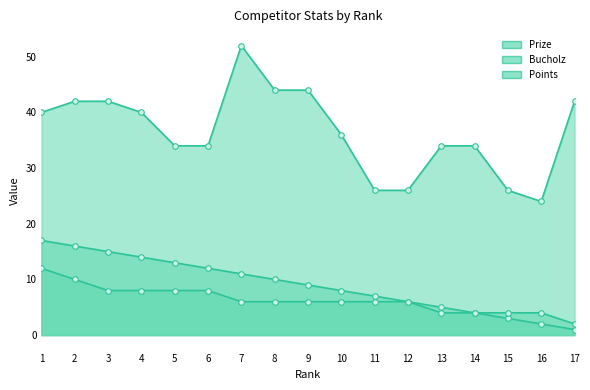

What is the sum of all Bucholz values?

620